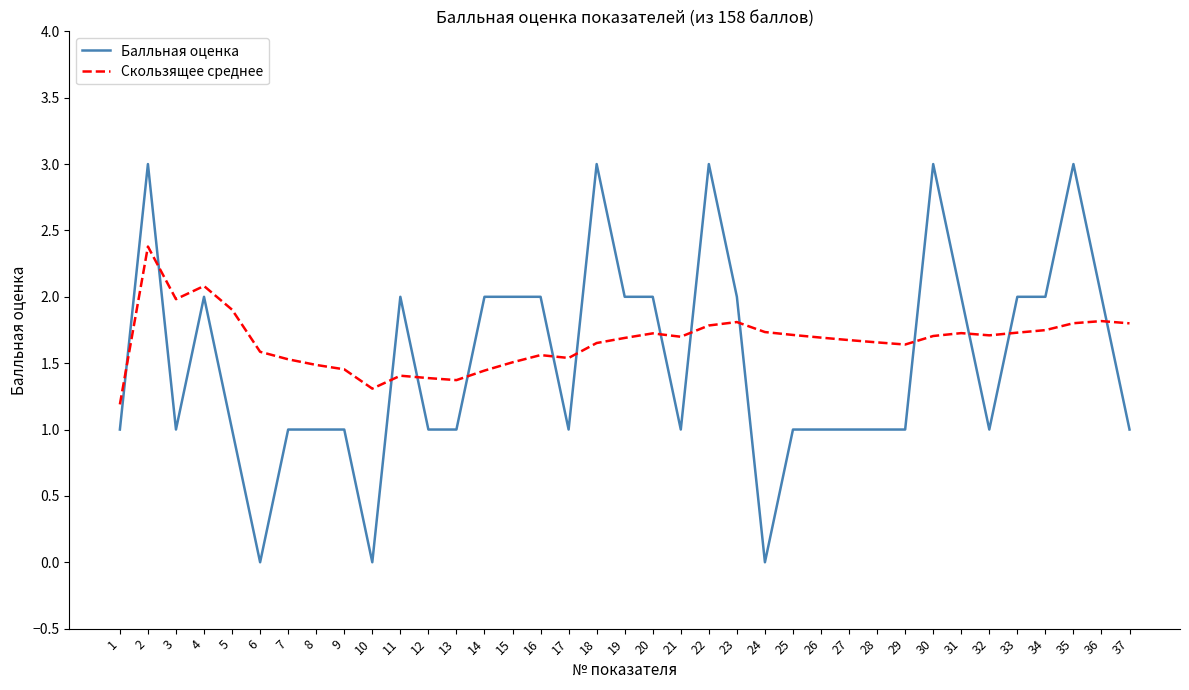

Where is Скользящее среднее nearest to the value 1?

1